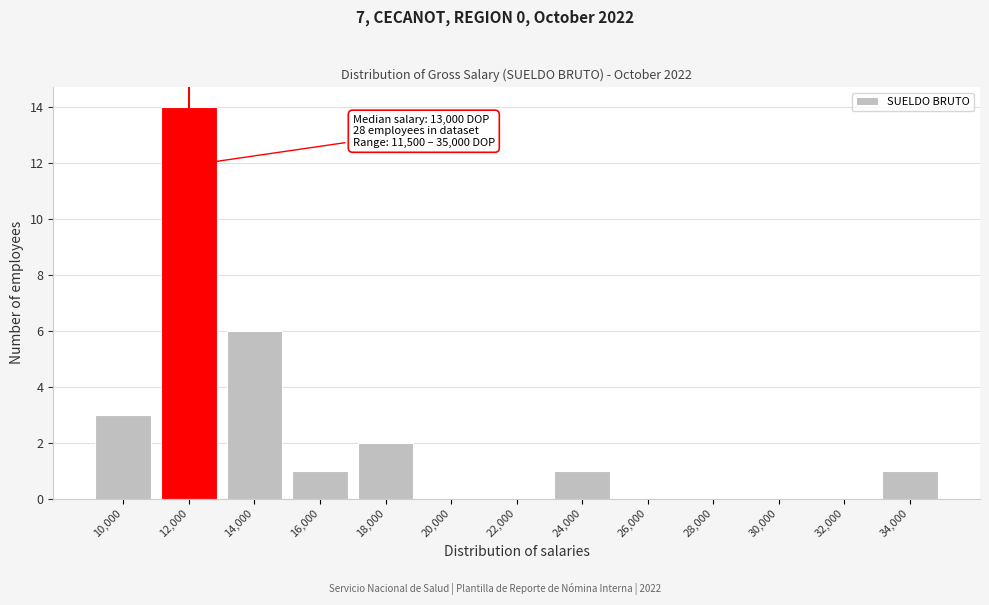

Reading left to right, what are all the values shown in this chart?

10,000=3	12,000=14	14,000=6	16,000=1	18,000=2	20,000=0	22,000=0	24,000=1	26,000=0	28,000=0	30,000=0	32,000=0	34,000=1